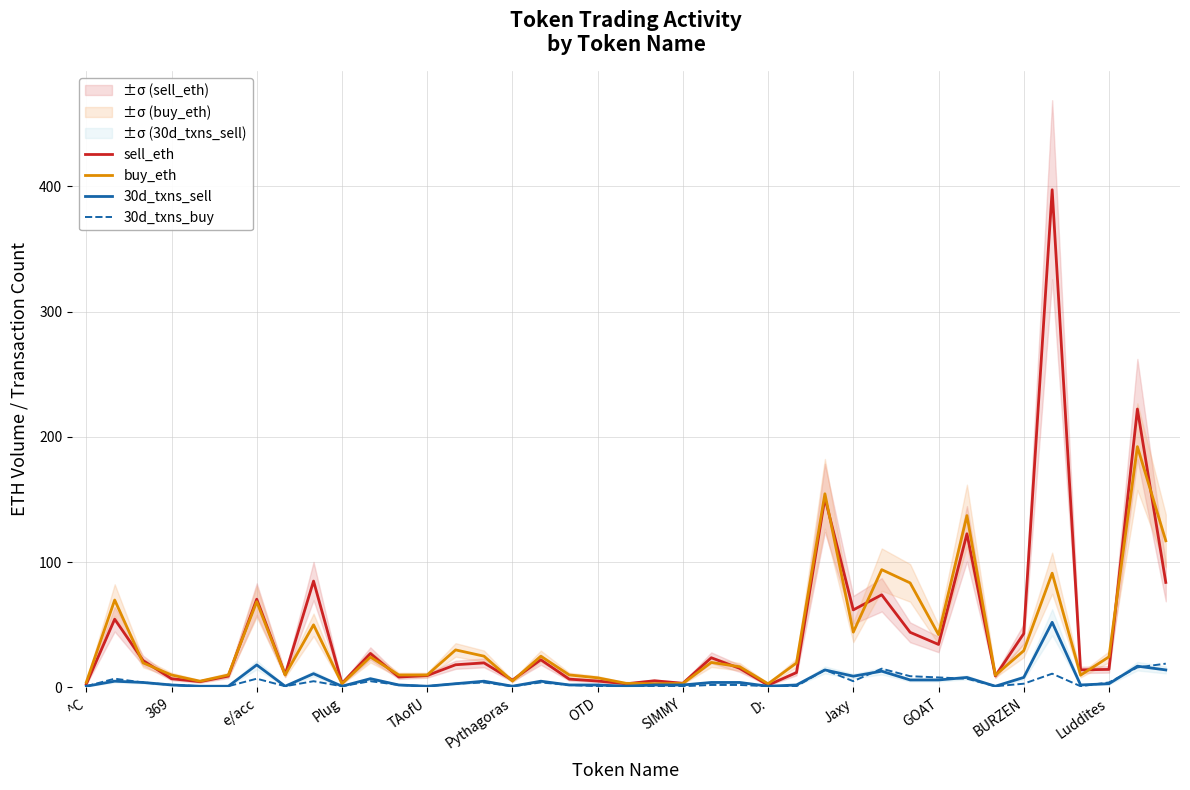

Read the sell_eth value at Jaxy.

61.9